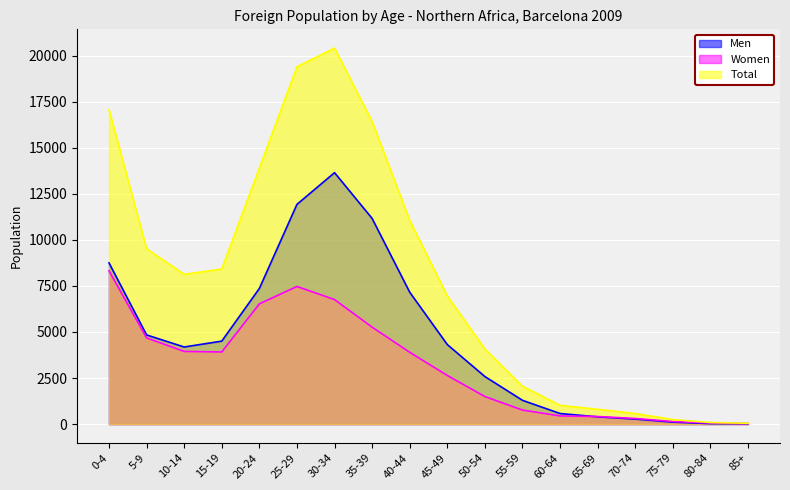

How many interior local peaks does the Men series have?

1